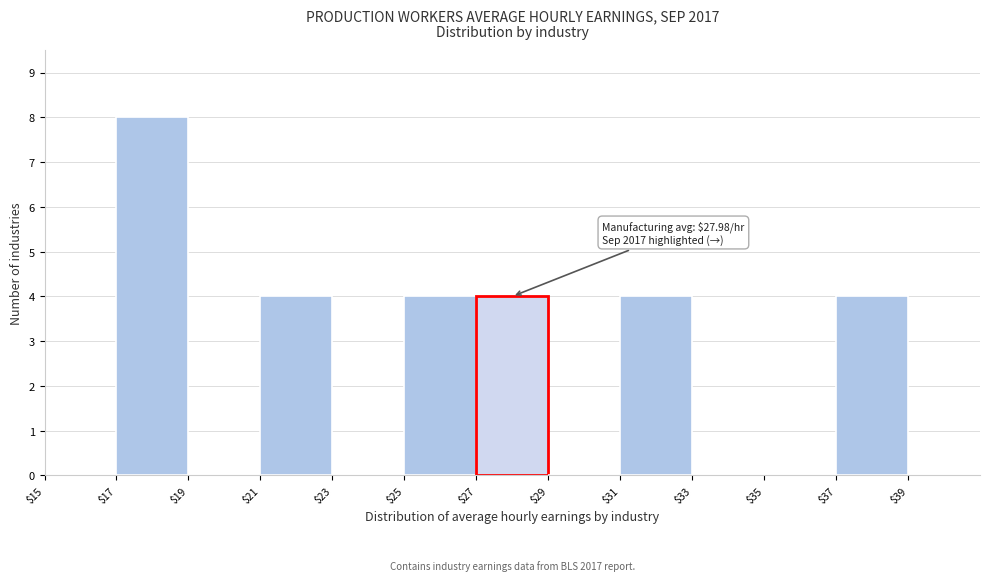

Which range on the x-axis has the tallest bar?

17 to 19